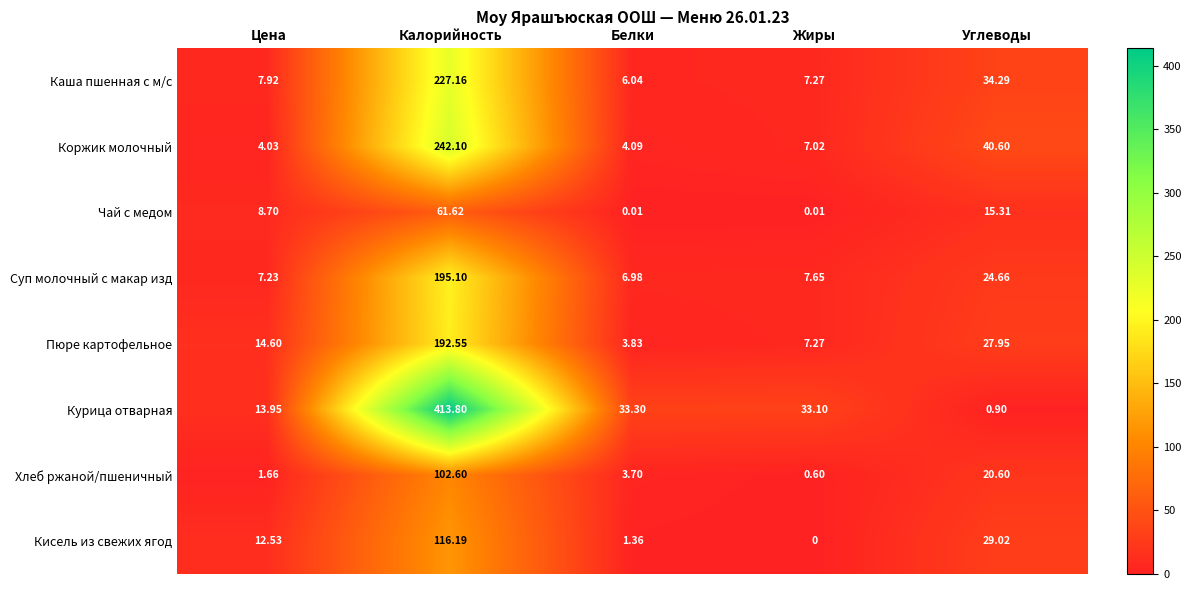

Rank the series at Белки from lowest to highest value.

Чай с медом, Кисель из свежих ягод, Хлеб ржаной/пшеничный, Пюре картофельное, Коржик молочный, Каша пшенная с м/с, Суп молочный с макар изд, Курица отварная